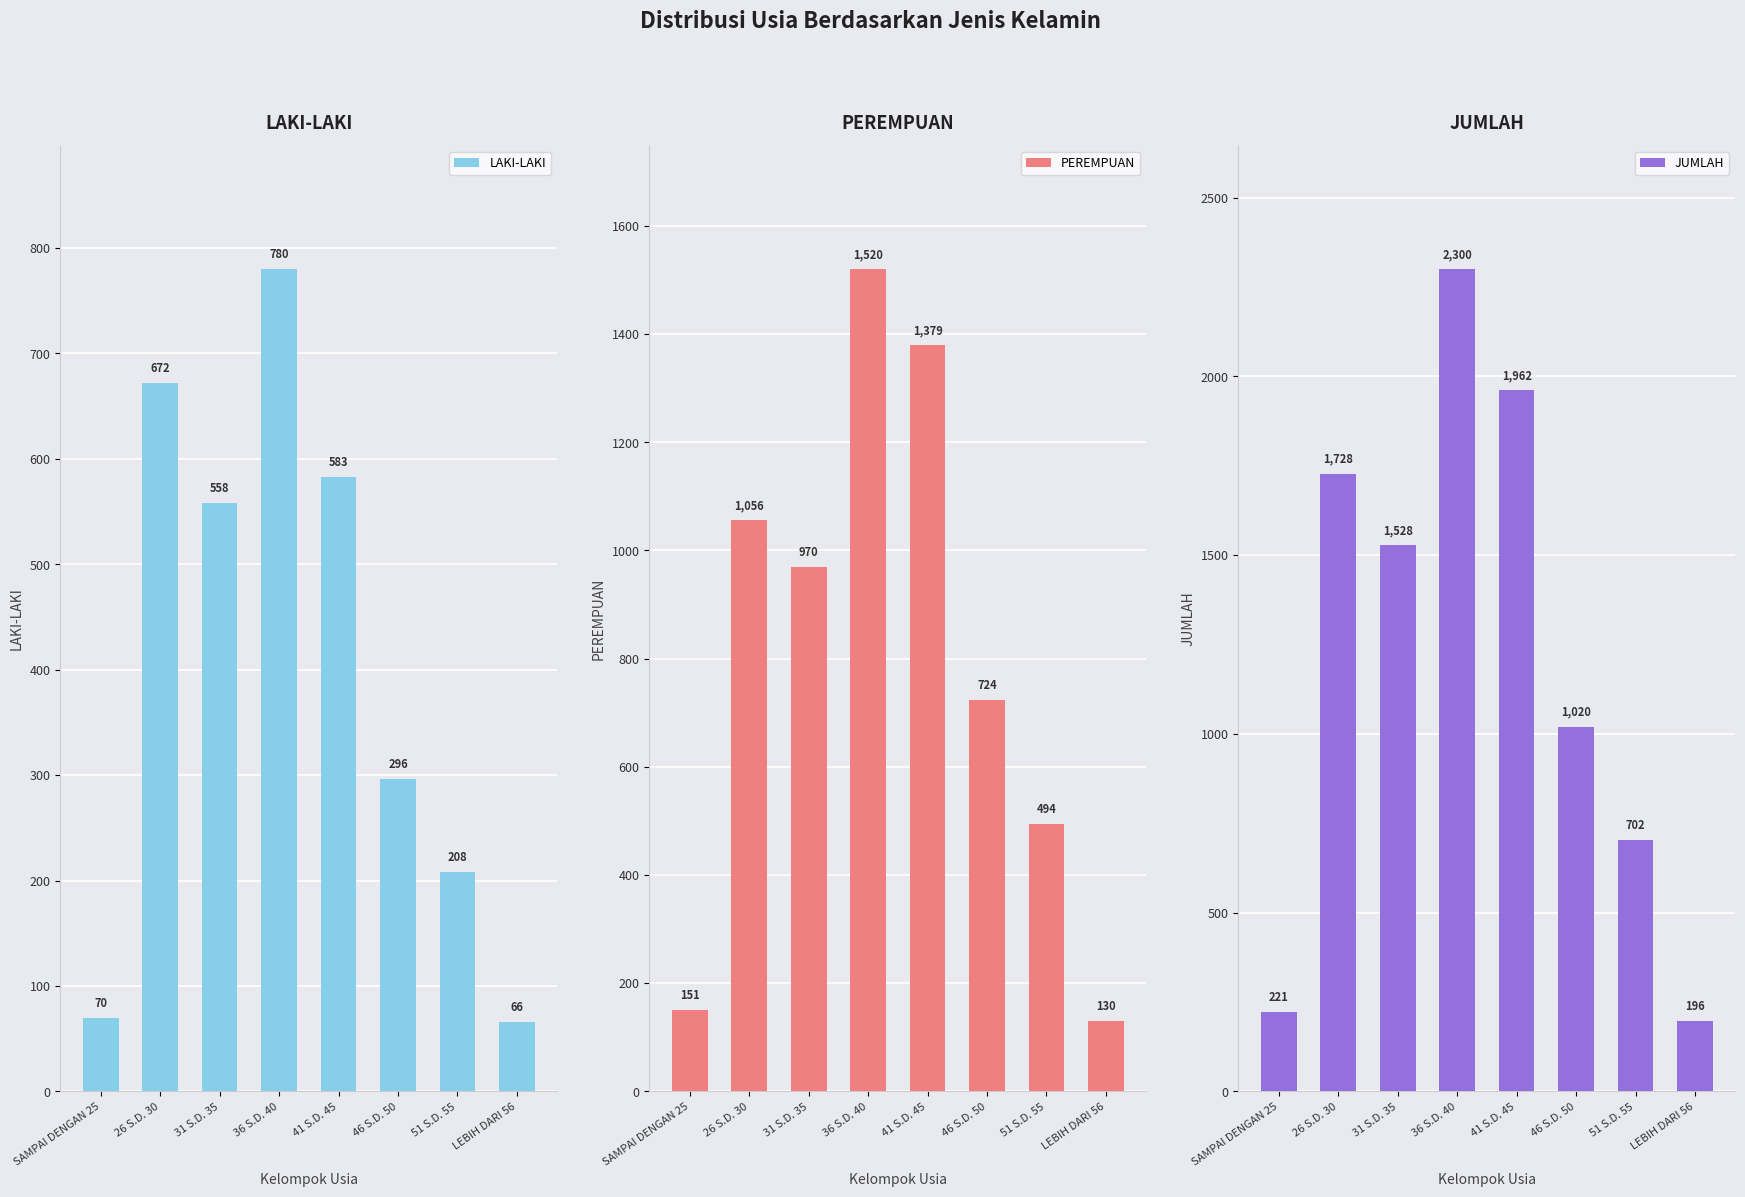

What is the label of the 5th bar from the left?

41 S.D. 45